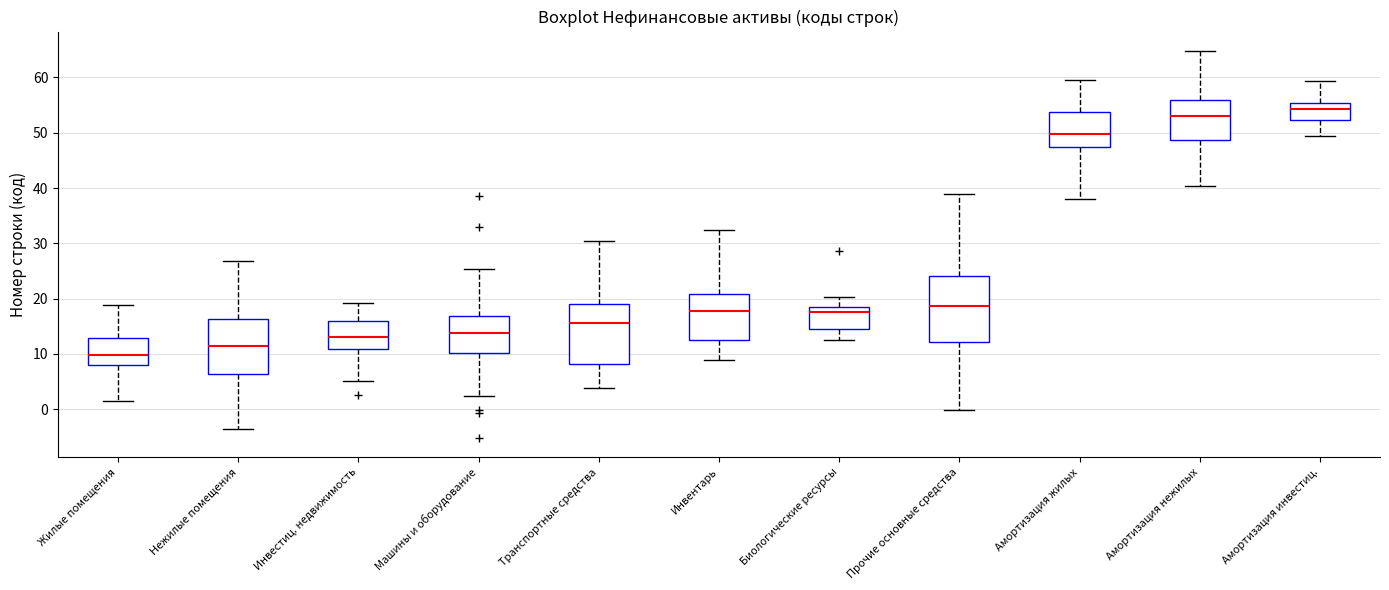

Which box's median line is the highest?

Амортизация инвестиц.